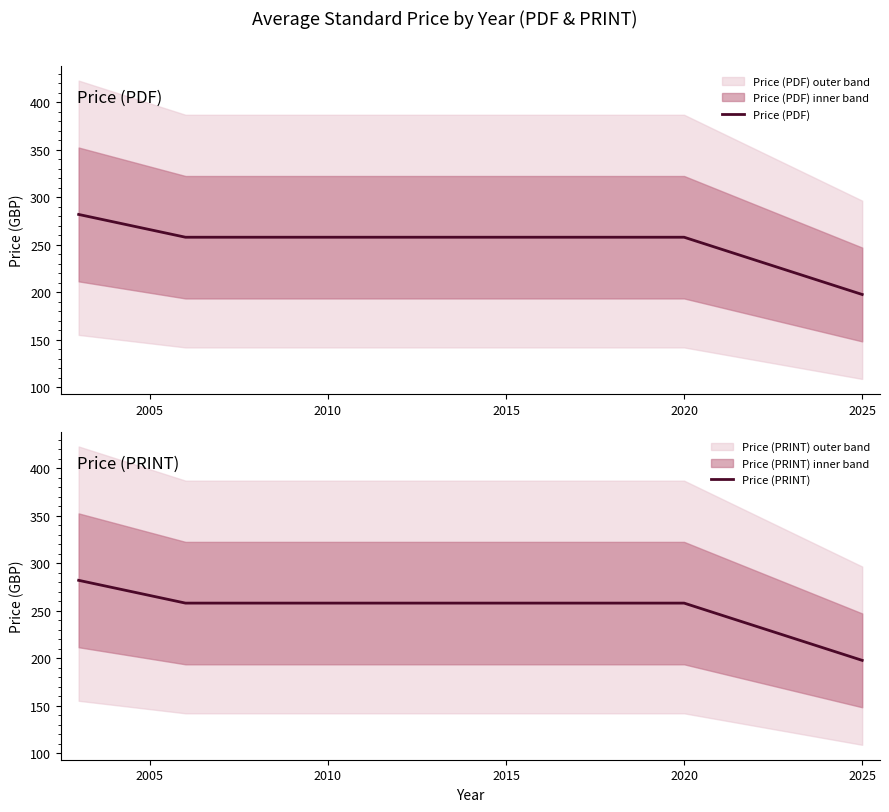

At 2000, list the series in order from smallest to largest.

Price (PDF), Price (PRINT)